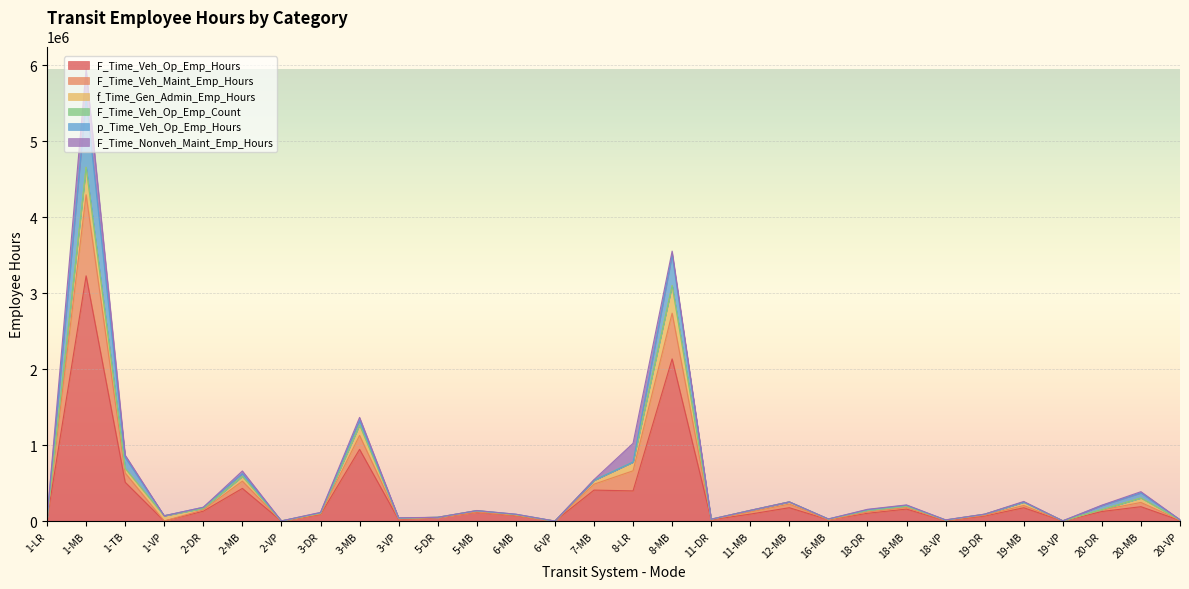

How many lines are shown in the chart?

6